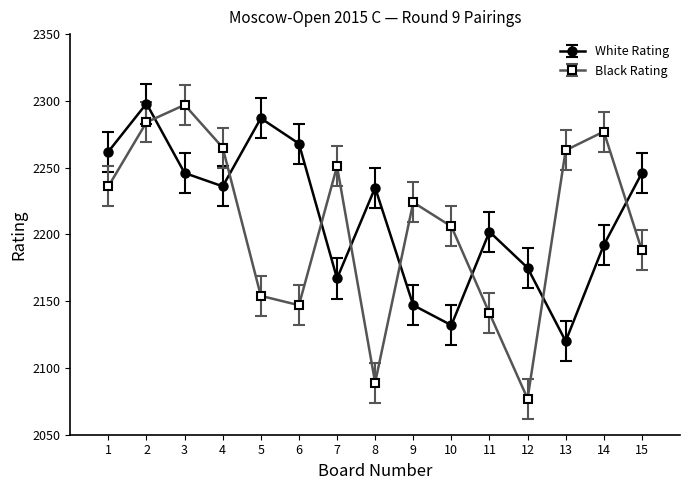

At which category does Black Rating reach its first local valley?

6